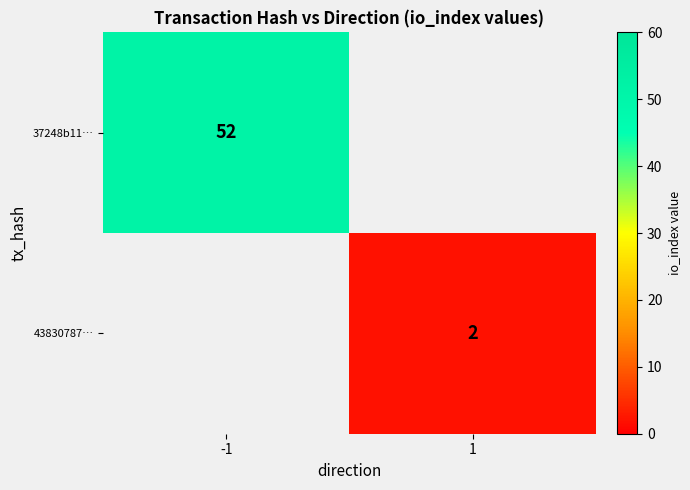

The 37248b11… series shows 20 at -1. True or false?

False